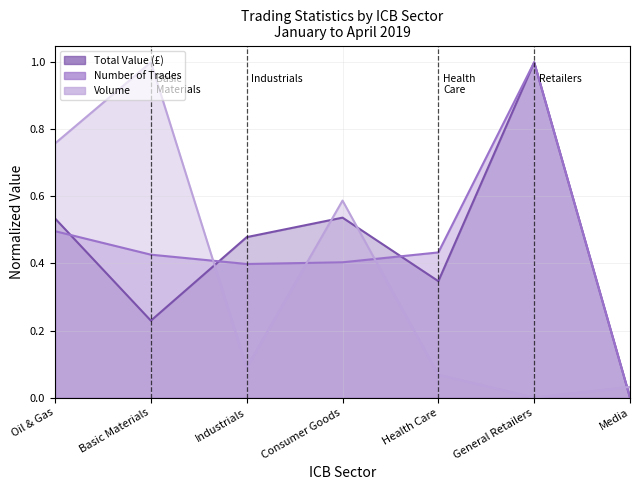

Is the value of Number of Trades at General Retailers greater than the value of Total Value (£) at Industrials?

Yes